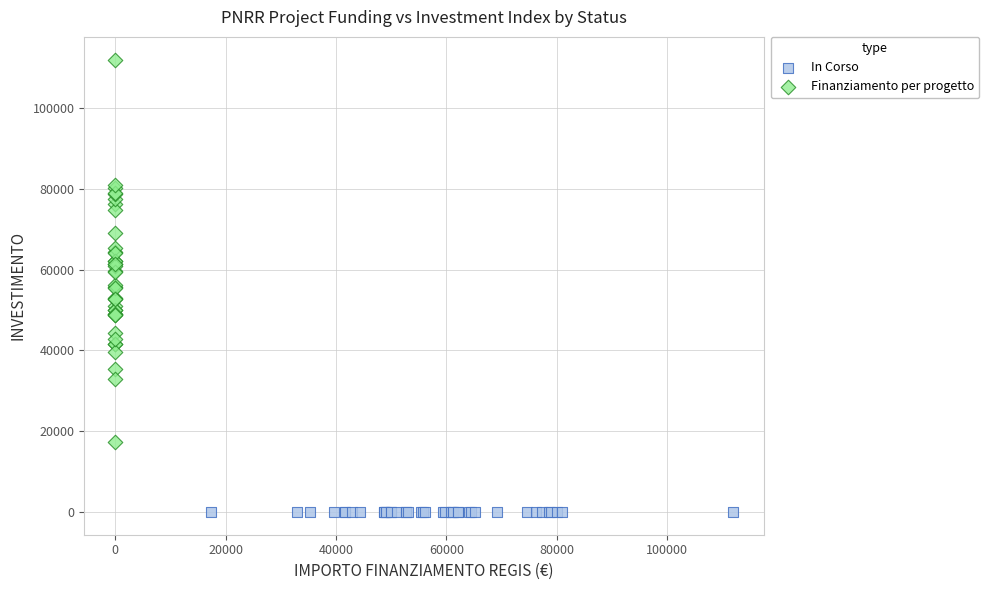

Which series contains the lowest Y value?

In Corso